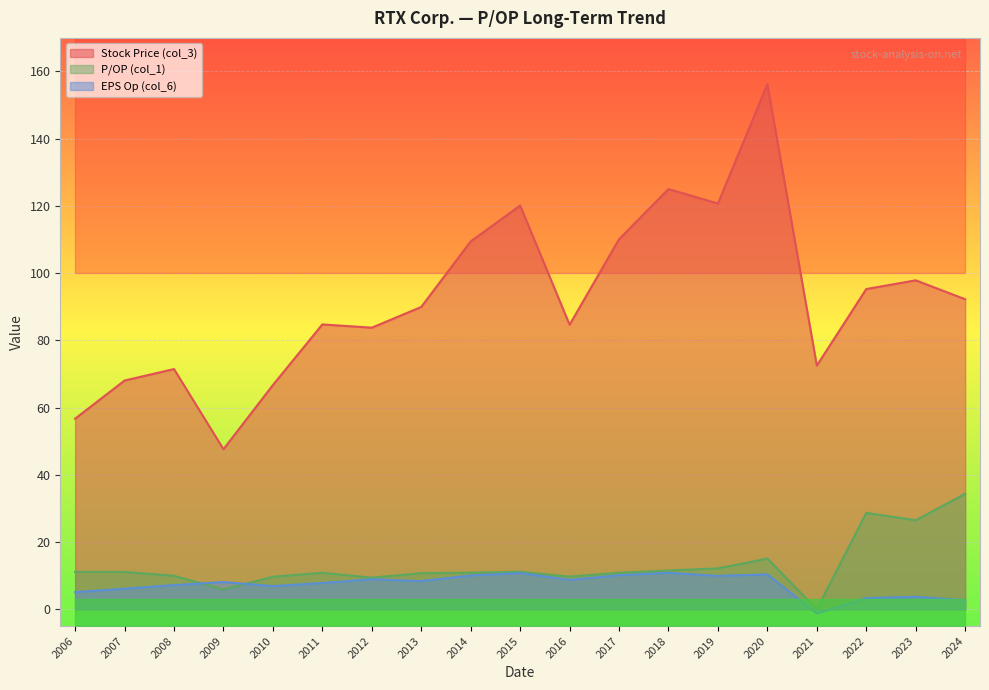

What is the highest value of the P/OP (col_1) series?

34.4